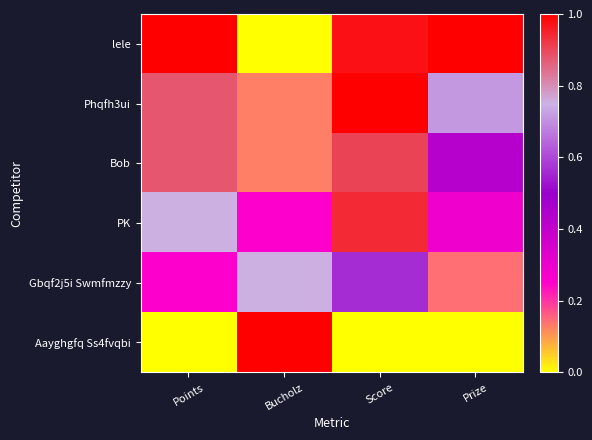

Reading left to right, list all the values displayed in this chart.

lele: Points=1.0	Bucholz=0.0	Score=1.0	Prize=1.0
Phqfh3ui: Points=0.9	Bucholz=0.1	Score=1.0	Prize=0.7
Bob: Points=0.9	Bucholz=0.1	Score=0.9	Prize=0.4
PK: Points=0.8	Bucholz=0.2	Score=0.9	Prize=0.3
Gbqf2j5i Swmfmzzy: Points=0.2	Bucholz=0.8	Score=0.6	Prize=0.1
Aayghgfq Ss4fvqbi: Points=0.0	Bucholz=1.0	Score=0.0	Prize=0.0